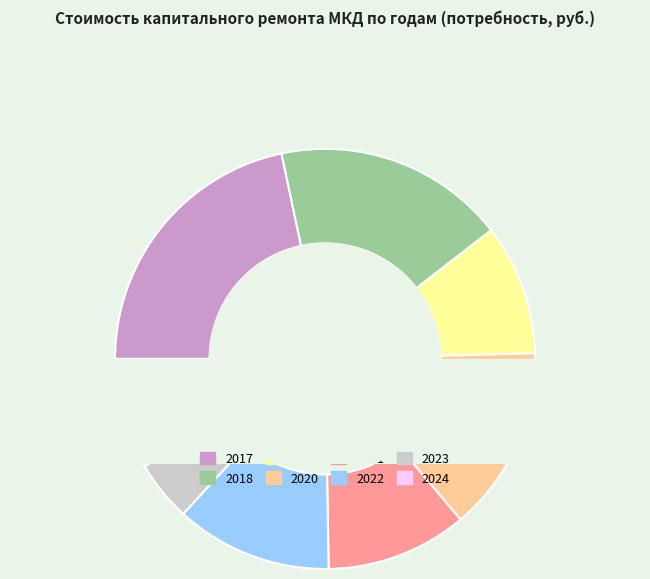

Which slice is the largest?

2017